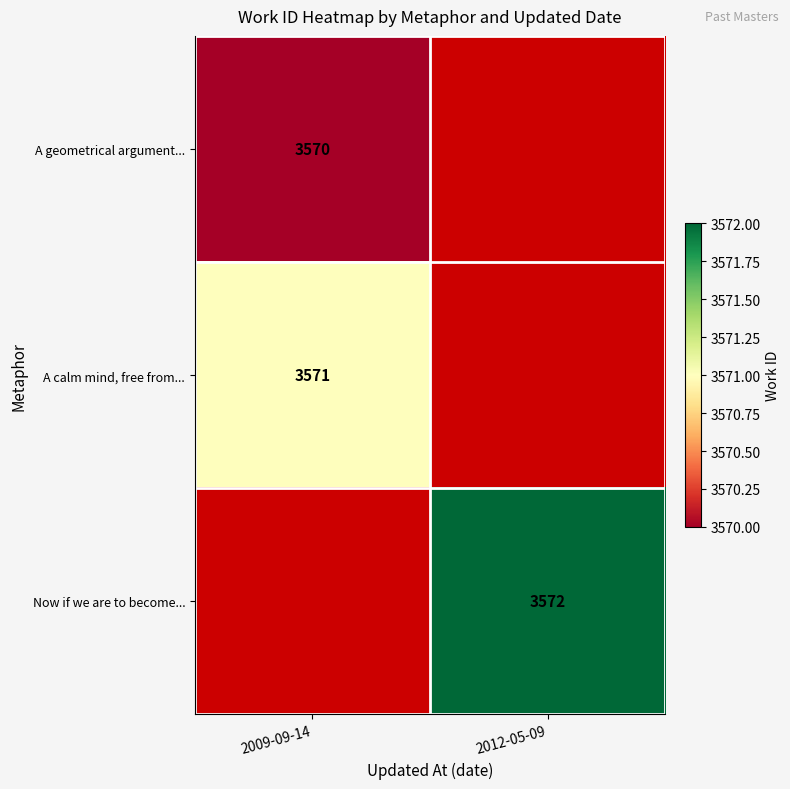

Is it true that Now if we are to become... equals 2213 at 2012-05-09?

False